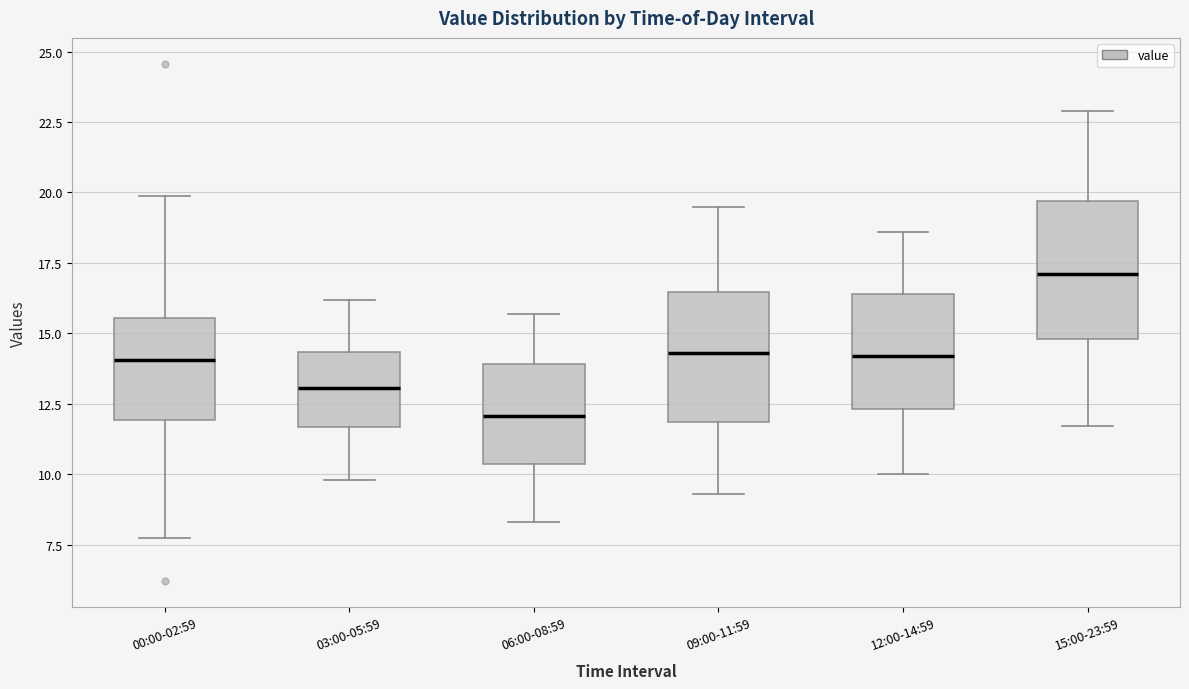

Reading left to right, read every box against the y-axis: the position of its median line, the range the box covers, and the ends of its whiskers. The values are not printed on the chart, so give them approximately, as read against the axis.

00:00-02:59: median 14.0, box 12.0 to 15.5, whiskers 7.5 to 20.0
03:00-05:59: median 13.0, box 11.5 to 14.5, whiskers 10.0 to 16.0
06:00-08:59: median 12.0, box 10.5 to 14.0, whiskers 8.5 to 15.5
09:00-11:59: median 14.5, box 12.0 to 16.5, whiskers 9.5 to 19.5
12:00-14:59: median 14.0, box 12.5 to 16.5, whiskers 10.0 to 18.5
15:00-23:59: median 17.0, box 15.0 to 19.5, whiskers 11.5 to 23.0